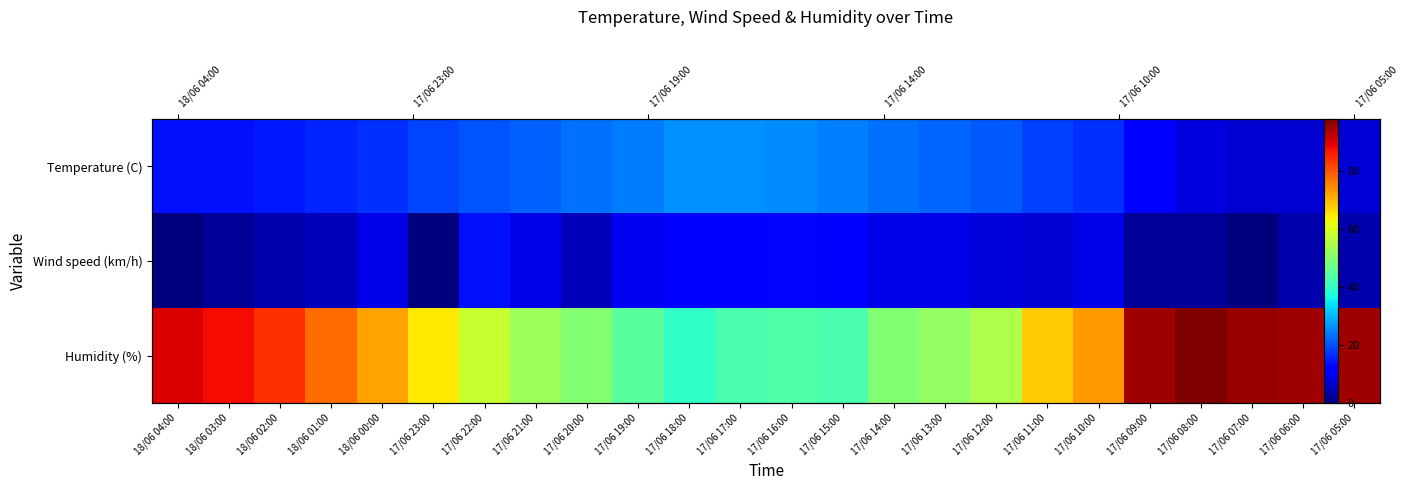

Rank the series by their average value, from lowest to highest.

Wind speed (km/h), Temperature (C), Humidity (%)